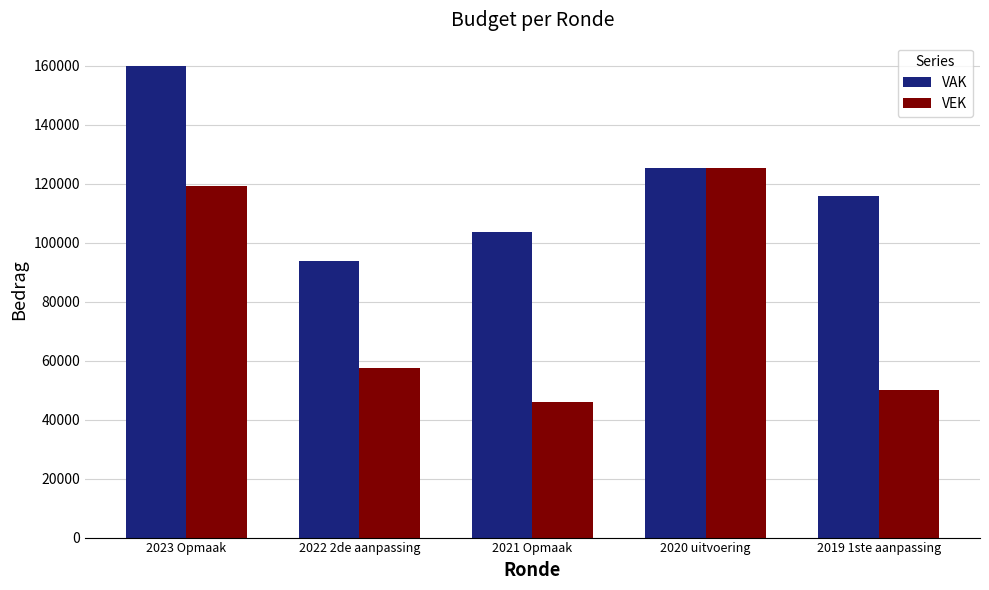

What is the highest value of the VAK series?

159890